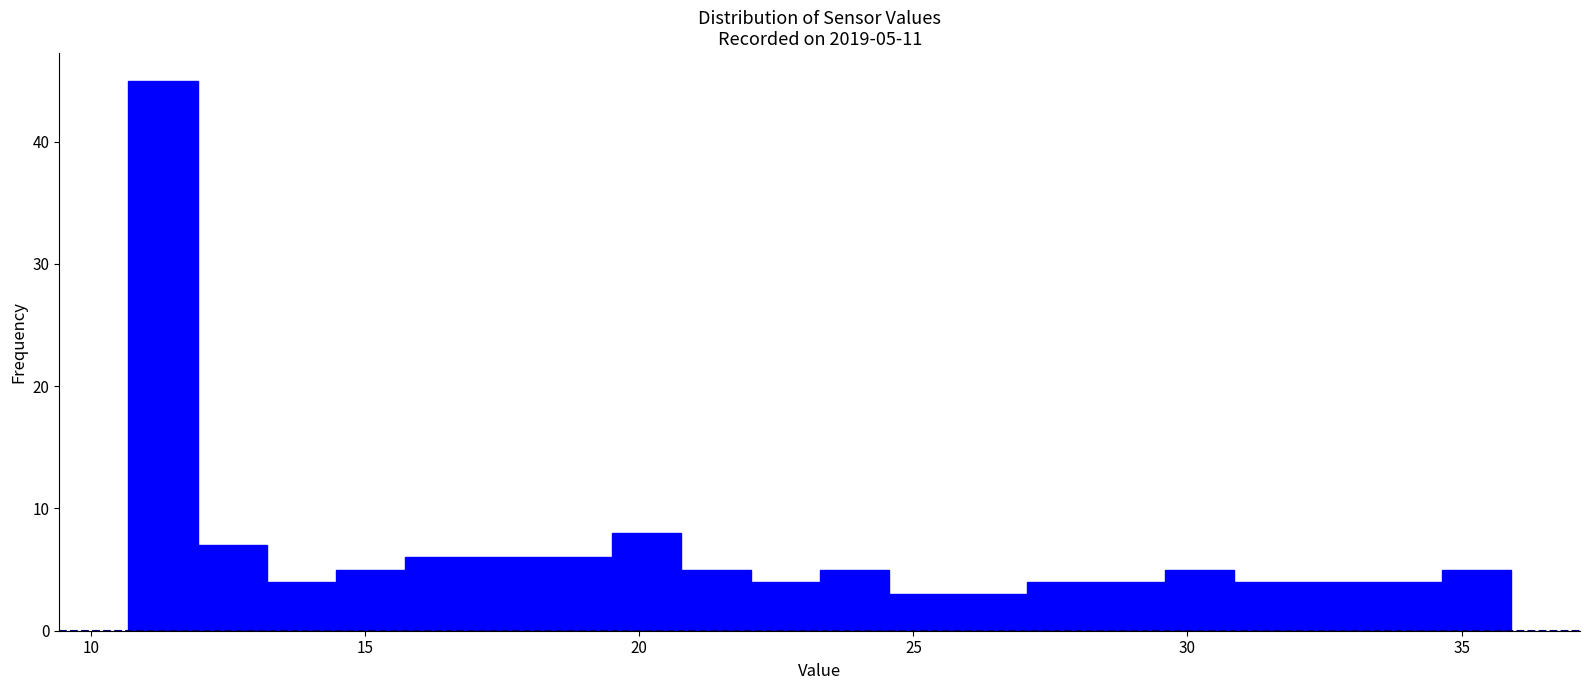

Read against the x-axis, roughly where is the centre of the tallest bar?

11.5